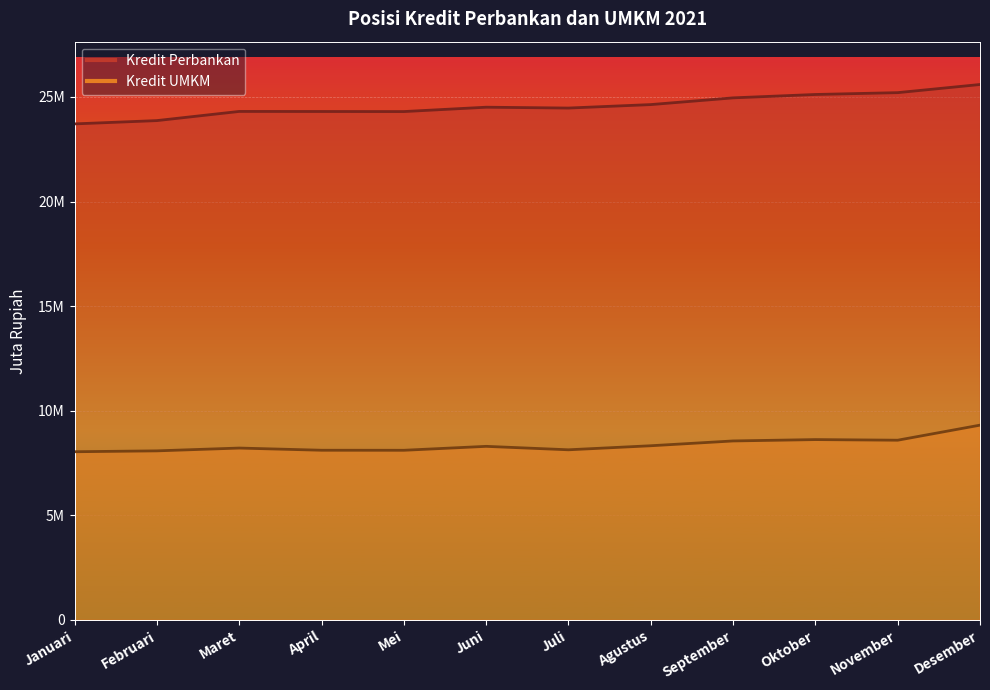

What are all the series names shown in the legend?

Kredit Perbankan, Kredit UMKM